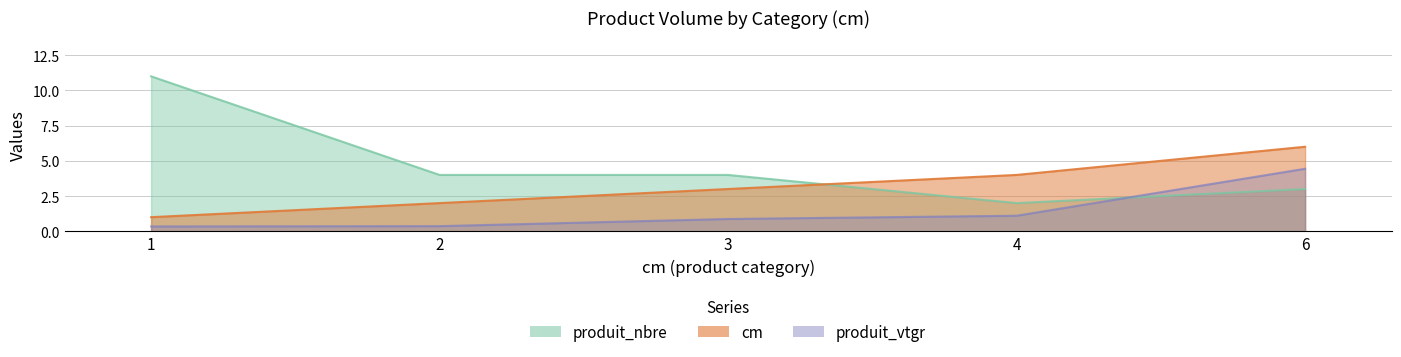

How many data points does each series have?

5